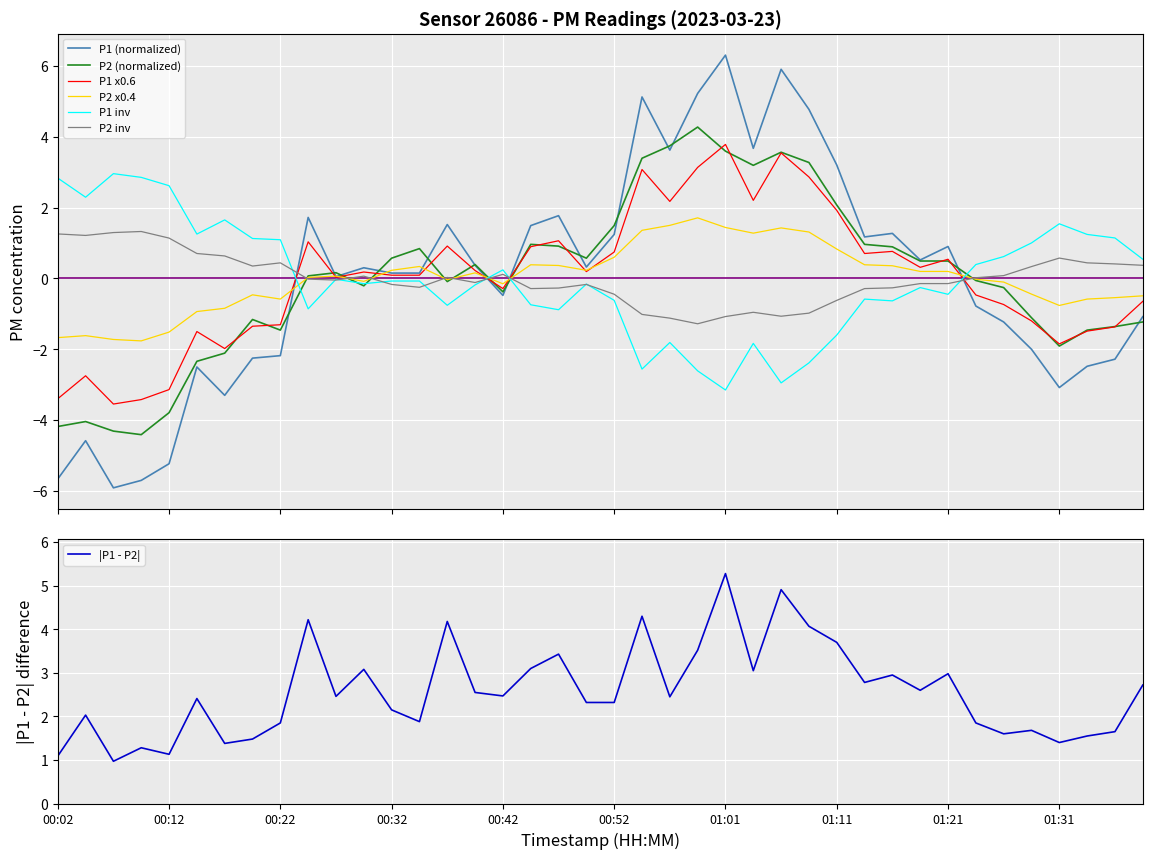

What is the highest value of the P2 inv series?

1.3